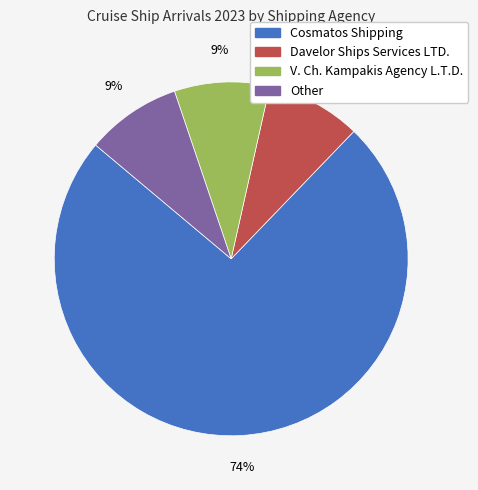

Does Cosmatos Shipping account for over 50% of the chart?

Yes